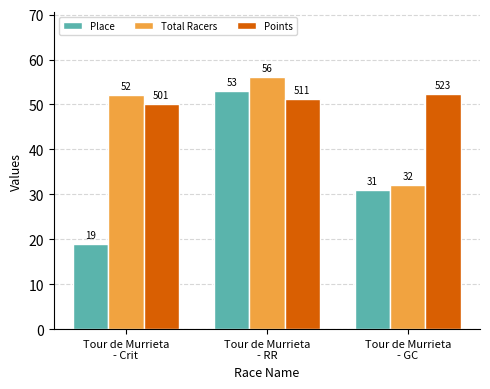

How many Total Racers values are between 32 and 56?

3